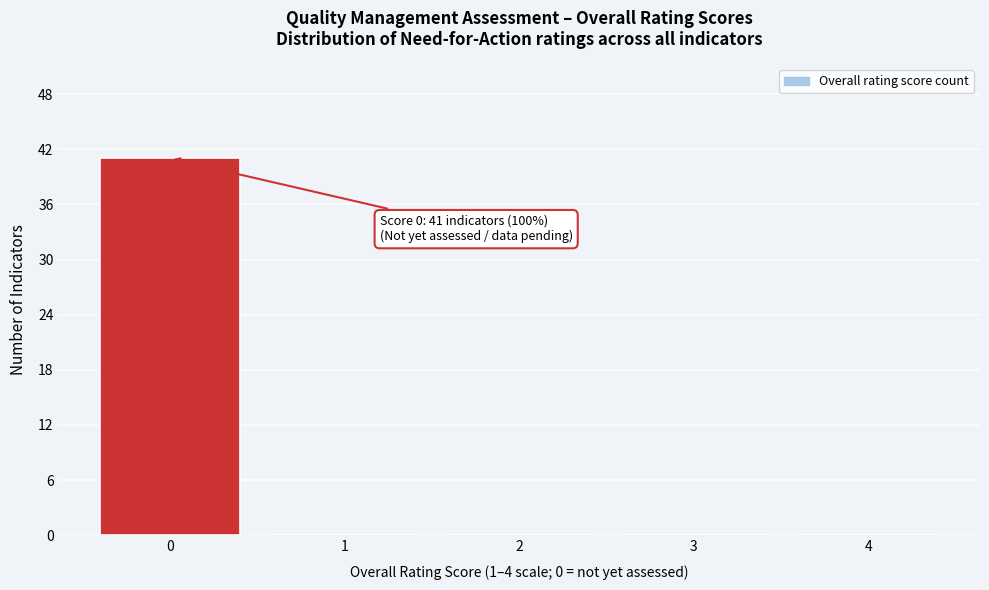

Over which range of the x-axis is the bar tallest?

-0.5 to 0.5